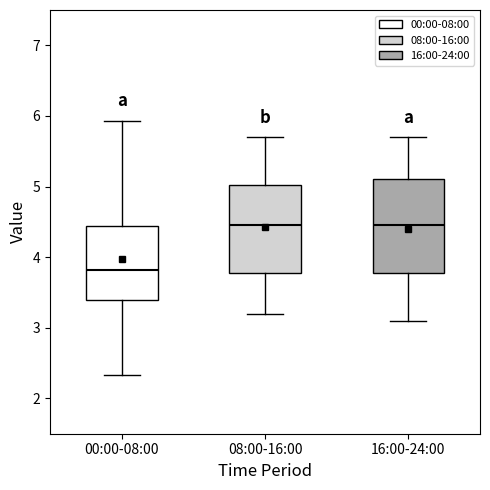

Reading left to right, read every box against the y-axis: the position of its median line, the range the box covers, and the ends of its whiskers. The values are not printed on the chart, so give them approximately, as read against the axis.

00:00-08:00: median 3.8, box 3.4 to 4.4, whiskers 2.3 to 5.9
08:00-16:00: median 4.5, box 3.8 to 5.0, whiskers 3.2 to 5.7
16:00-24:00: median 4.5, box 3.8 to 5.1, whiskers 3.1 to 5.7